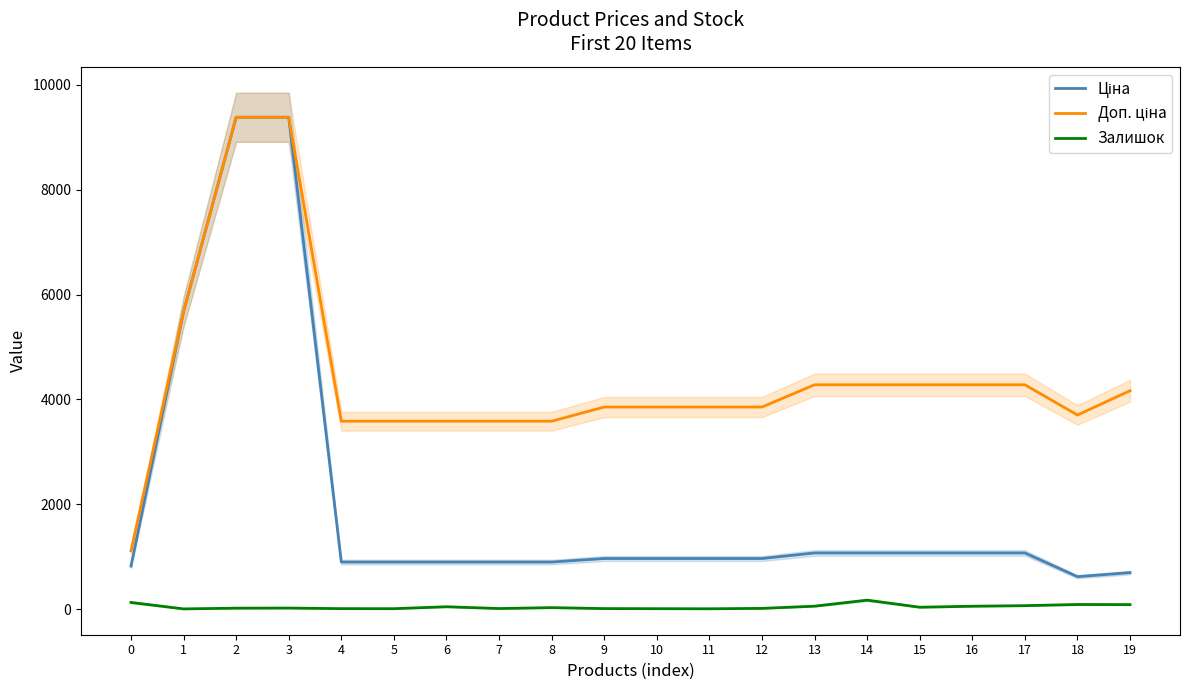

How many series are shown in this chart?

3